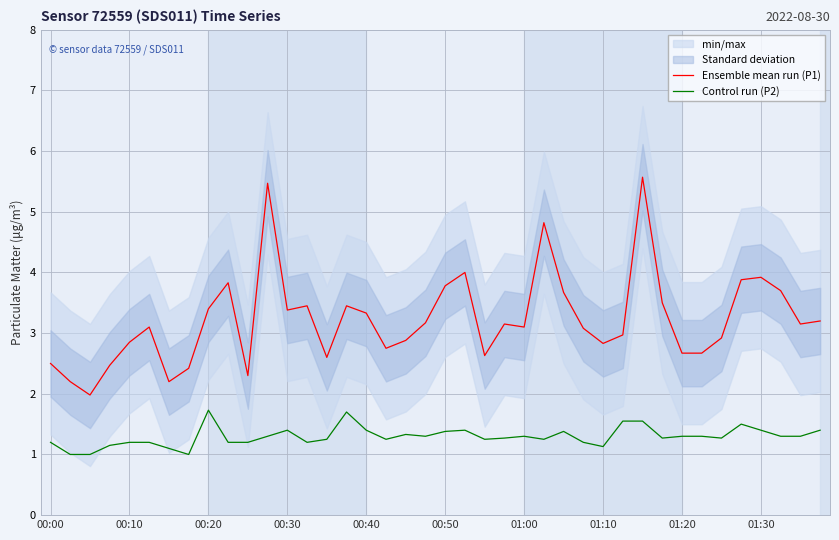

True or false: Ensemble mean run (P1) and Control run (P2) cross at least once.

False